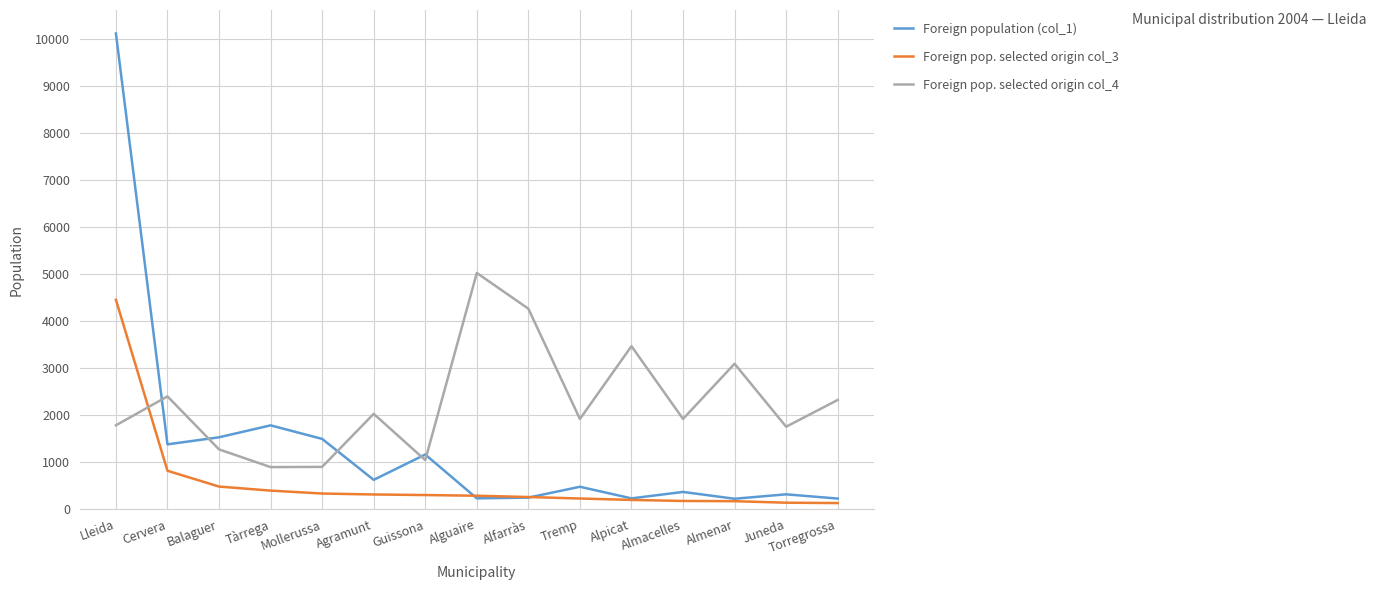

Where is the first local minimum for Foreign population (col_1)?

Cervera